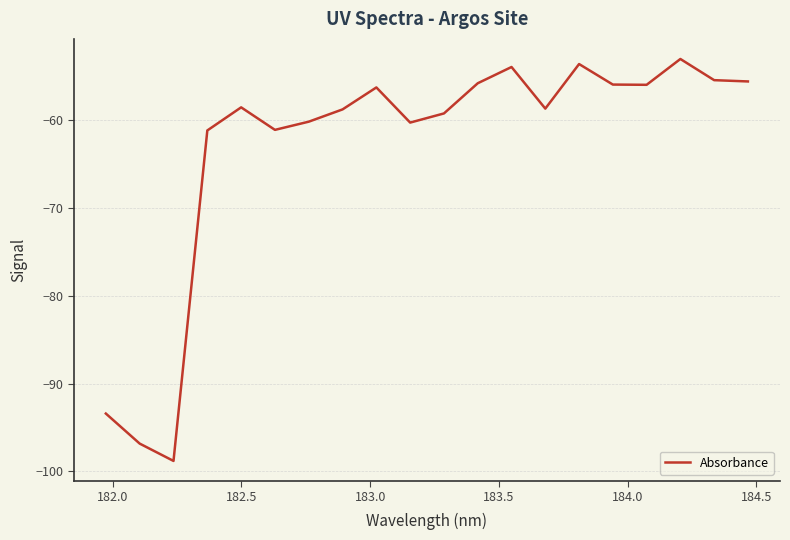

What is the greatest value displayed?

-53.0